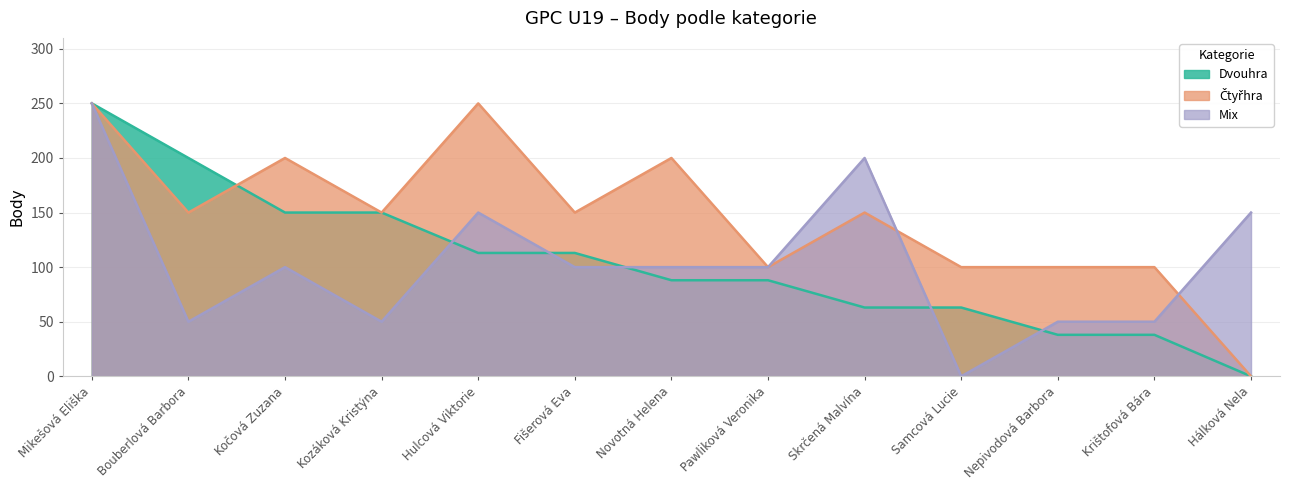

True or false: Čtyřhra and Dvouhra intersect in this chart.

True